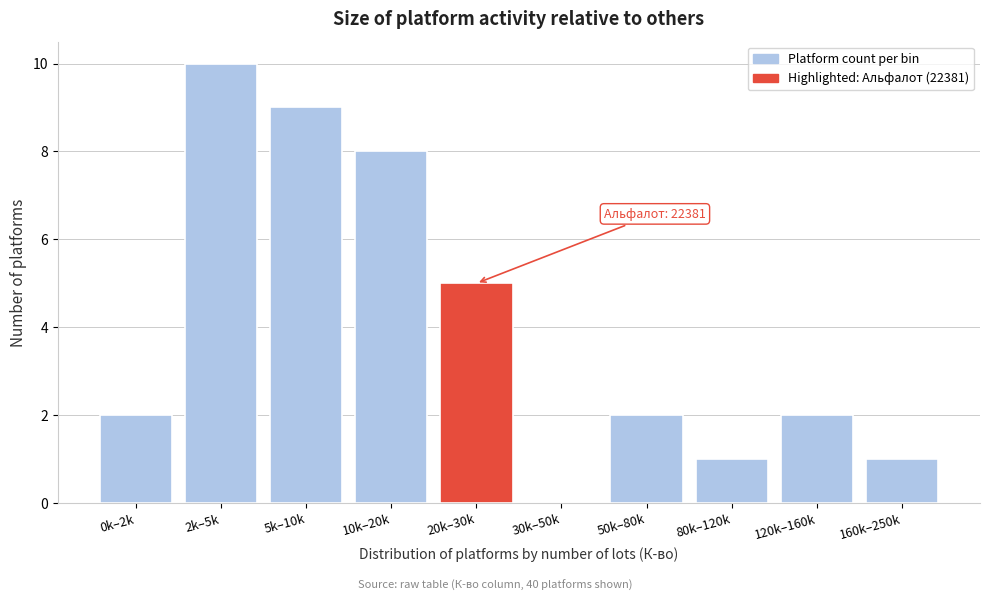

Reading left to right, transcribe all the data shown in this chart.

0k–2k=2	2k–5k=10	5k–10k=9	10k–20k=8	20k–30k=5	30k–50k=0	50k–80k=2	80k–120k=1	120k–160k=2	160k–250k=1